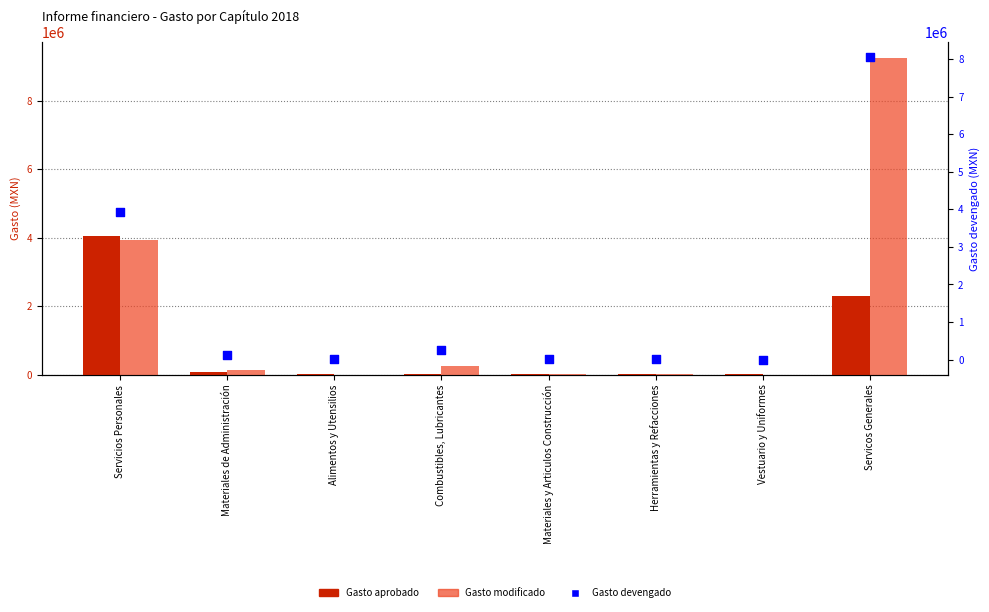

Which series contains the highest Y value?

Gasto modificado